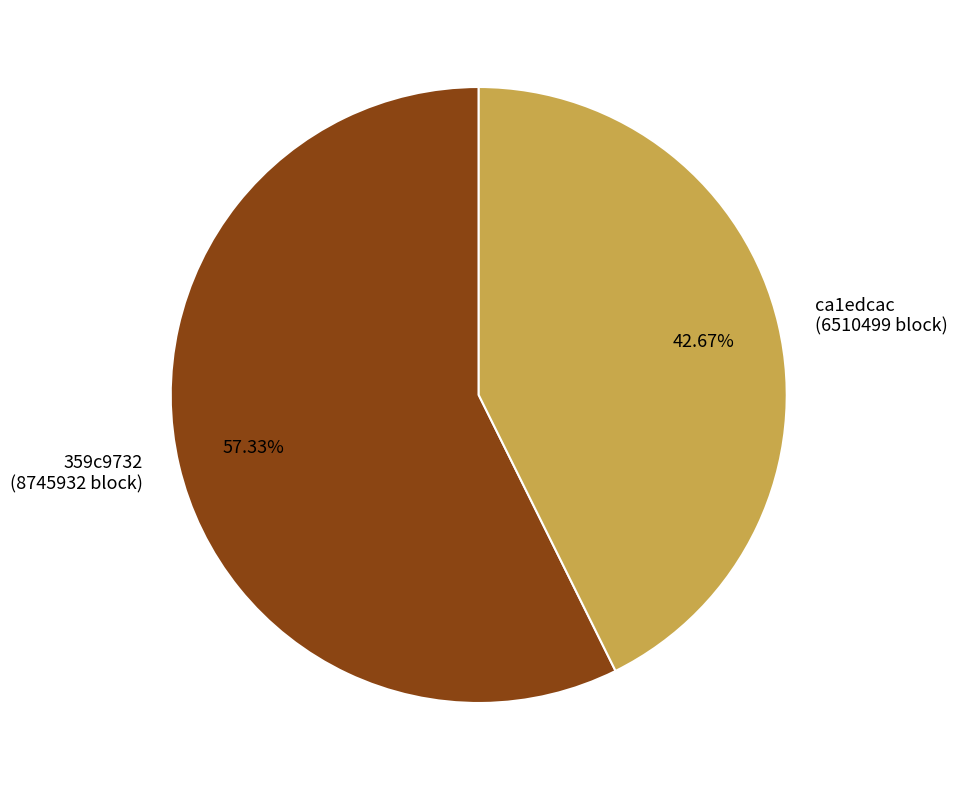

Does ca1edcac (6510499 block) account for over 50% of the chart?

No